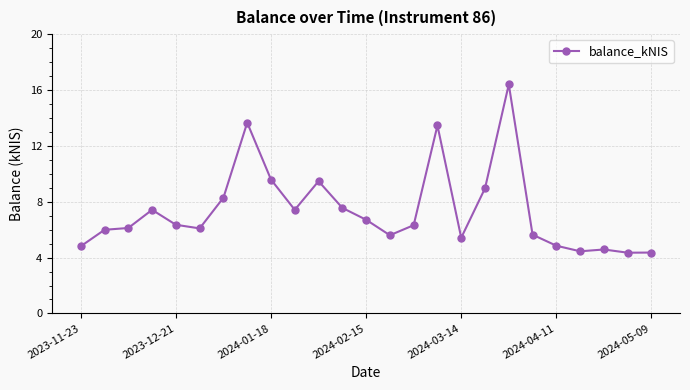

What is the value of the 1st point from the left?

4.8